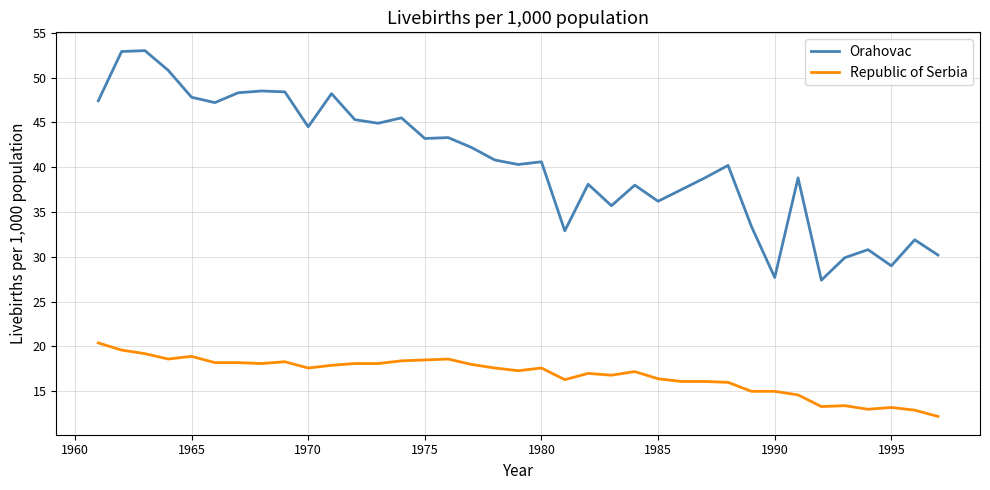

What is the greatest value displayed?

53.0